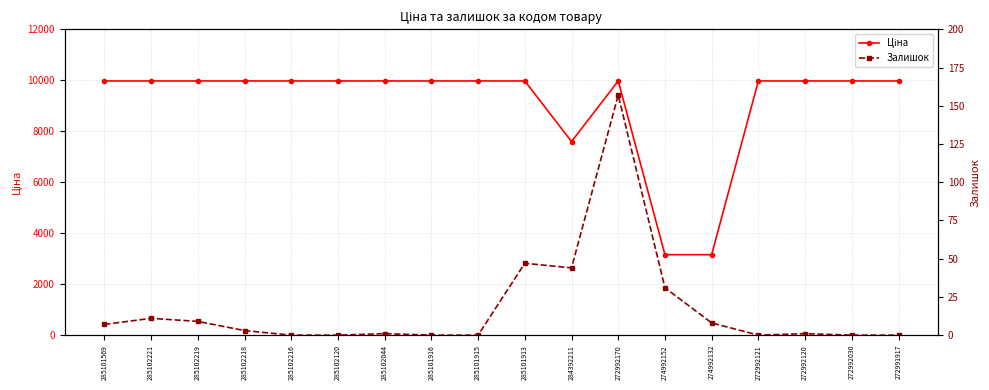

Reading left to right, transcribe all the data shown in this chart.

Ціна: 9975.0	9975.0	9975.0	9975.0	9975.0	9975.0	9975.0	9975.0	9975.0	9975.0	7596.5	9975.0	3157.9	3157.9	9975.0	9975.0	9975.0	9975.0
Залишок: 7.0	11.0	9.0	3.0	0.0	0.0	1.0	0.0	0.0	47.0	44.0	157.0	31.0	8.0	0.0	1.0	0.0	0.0